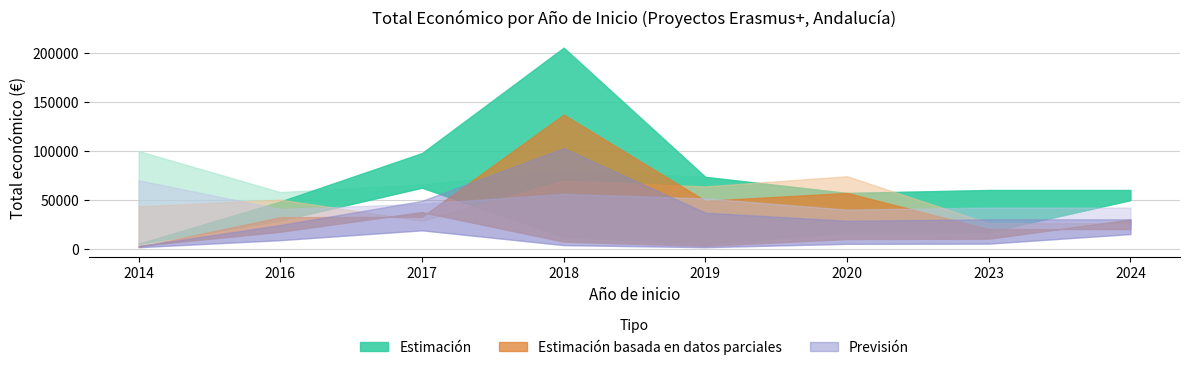

How many lines are shown in the chart?

3